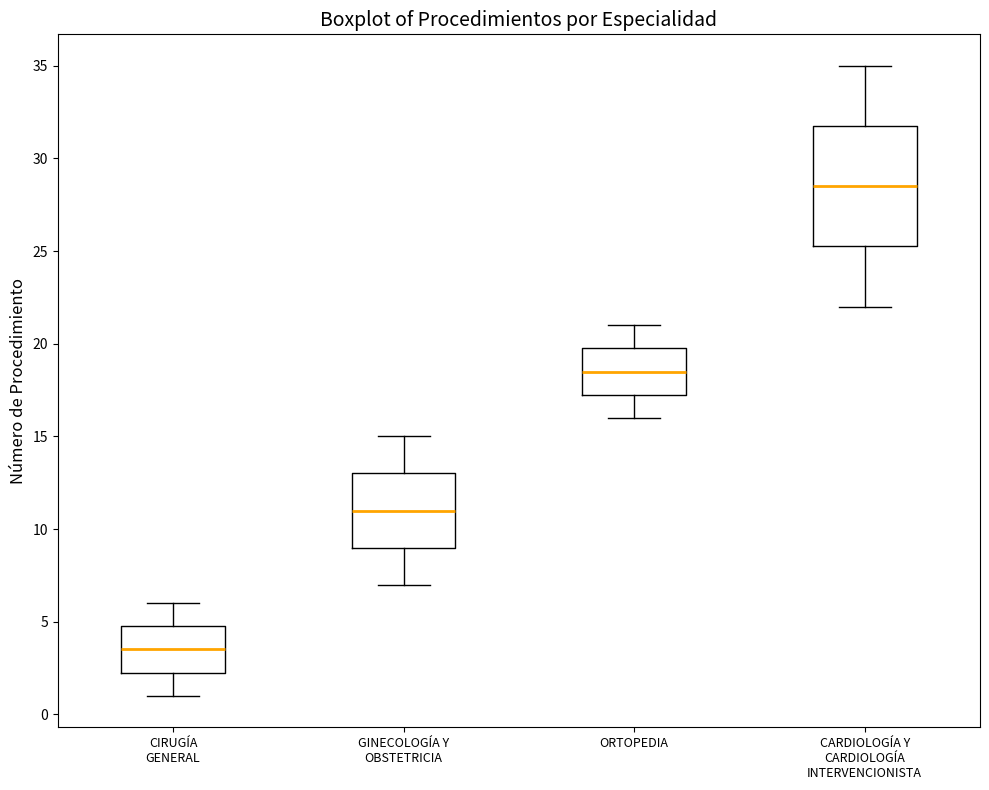

Reading left to right, transcribe this box plot: for each box, give where its median line is, the range the box spans, and where its two whiskers end, as read against the y-axis. The values are not printed on the chart, so give them approximately, as read against the axis.

CIRUGÍA GENERAL: median 3.5, box 2.5 to 5.0, whiskers 1.0 to 6.0
GINECOLOGÍA Y OBSTETRICIA: median 11.0, box 9.0 to 13.0, whiskers 7.0 to 15.0
ORTOPEDIA: median 18.5, box 17.5 to 20.0, whiskers 16.0 to 21.0
CARDIOLOGÍA Y CARDIOLOGÍA INTERVENCIONISTA: median 28.5, box 25.5 to 32.0, whiskers 22.0 to 35.0